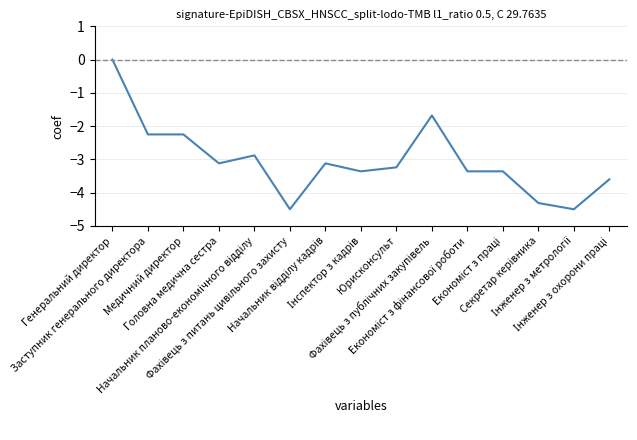

Is this an area chart (filled region under the line)?

No